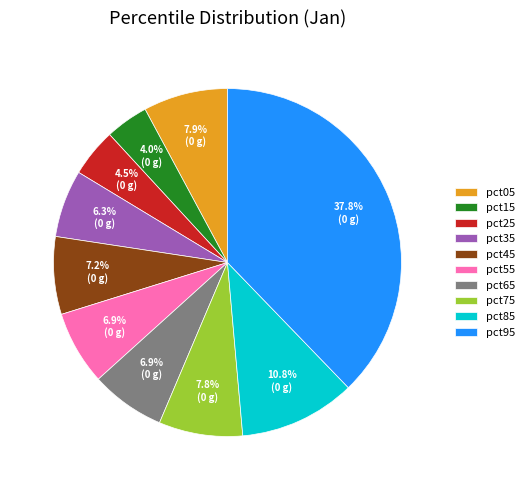

Which has a higher value, pct35 or pct45?

pct45